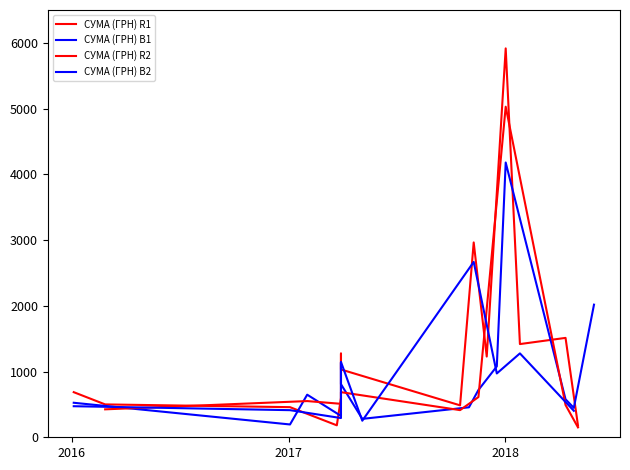

Approximately how many times larger is the value at 26.02.2016 compared to 31.05.2018?

0.2